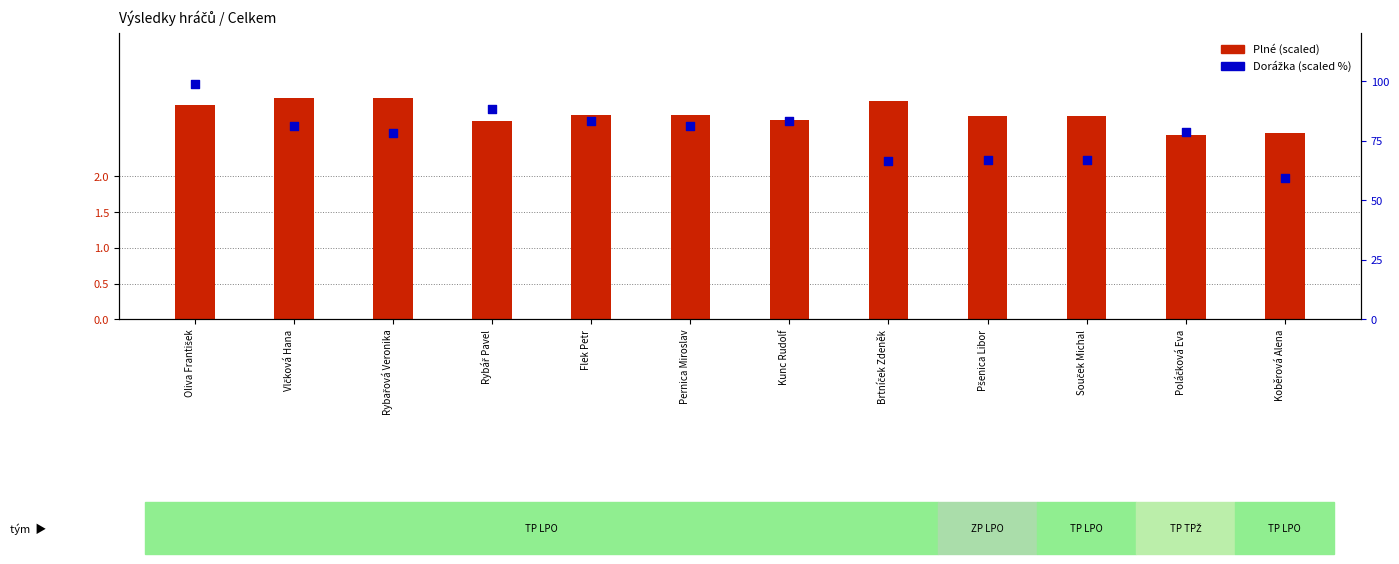

Which series reaches the maximum Y coordinate?

Dorážka (scaled %)